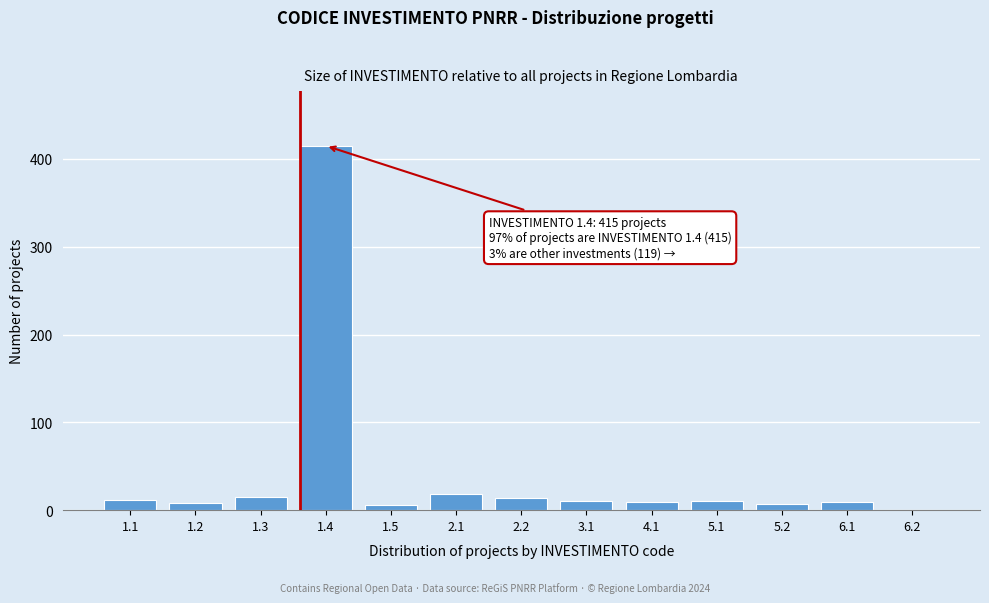

What is the sum of all values?

534